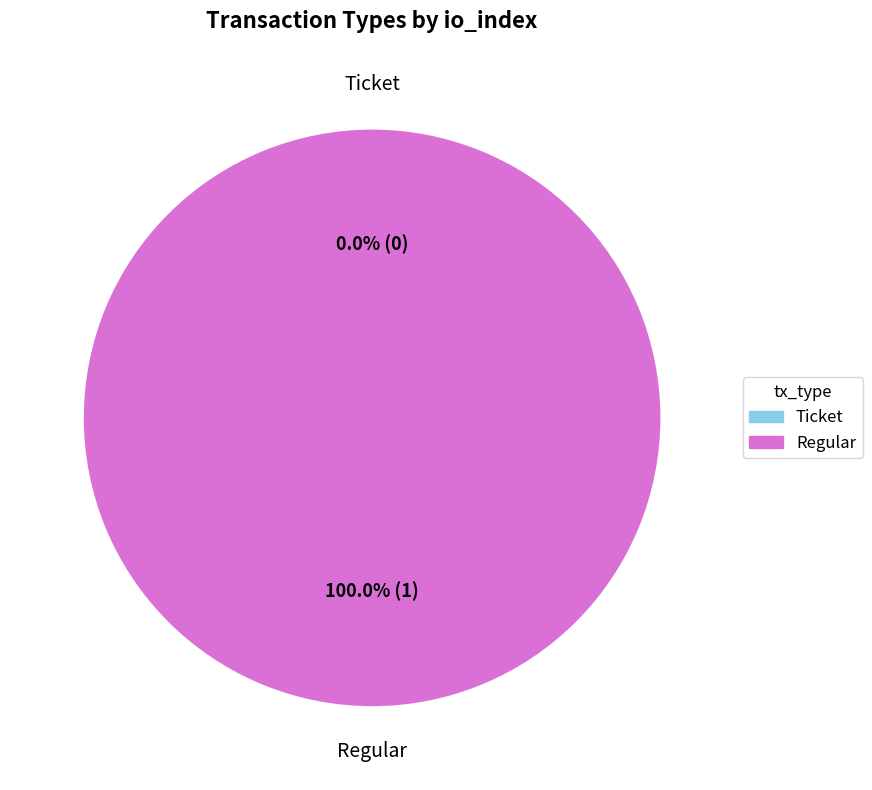

Between Ticket and Regular, which is larger?

Regular